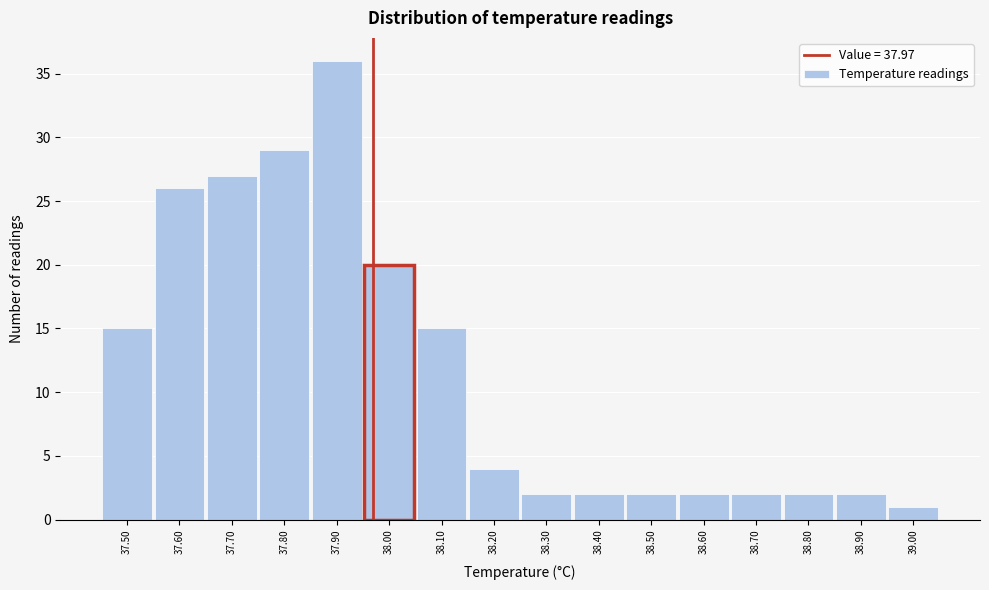

Which range on the x-axis has the tallest bar?

37.85 to 37.95